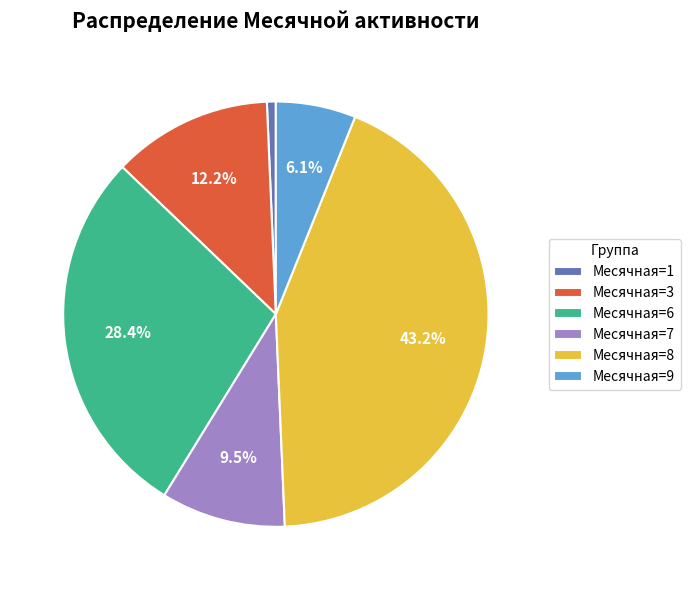

Which has a higher value, Месячная=7 or Месячная=8?

Месячная=8